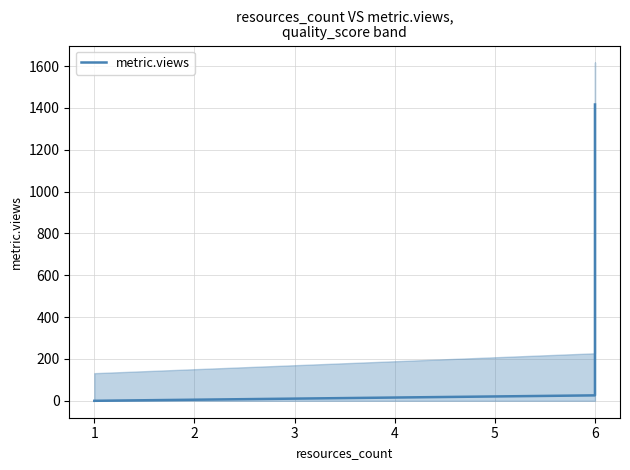

Is it true that the value at 1 is 0?

True